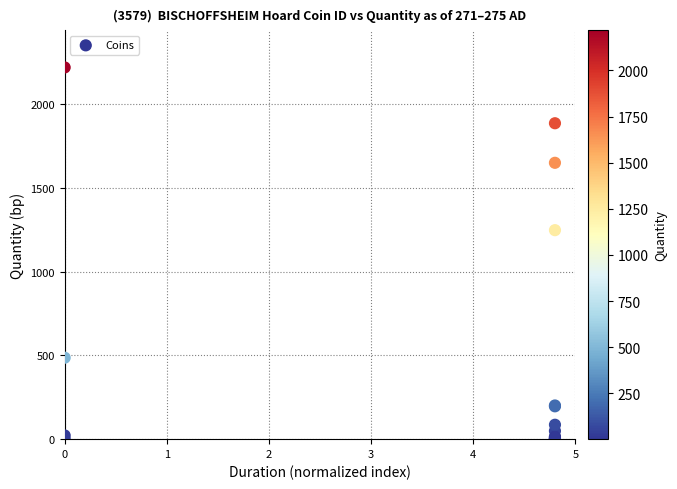

What Y value in the scatter plot is closest to 1109?

1247